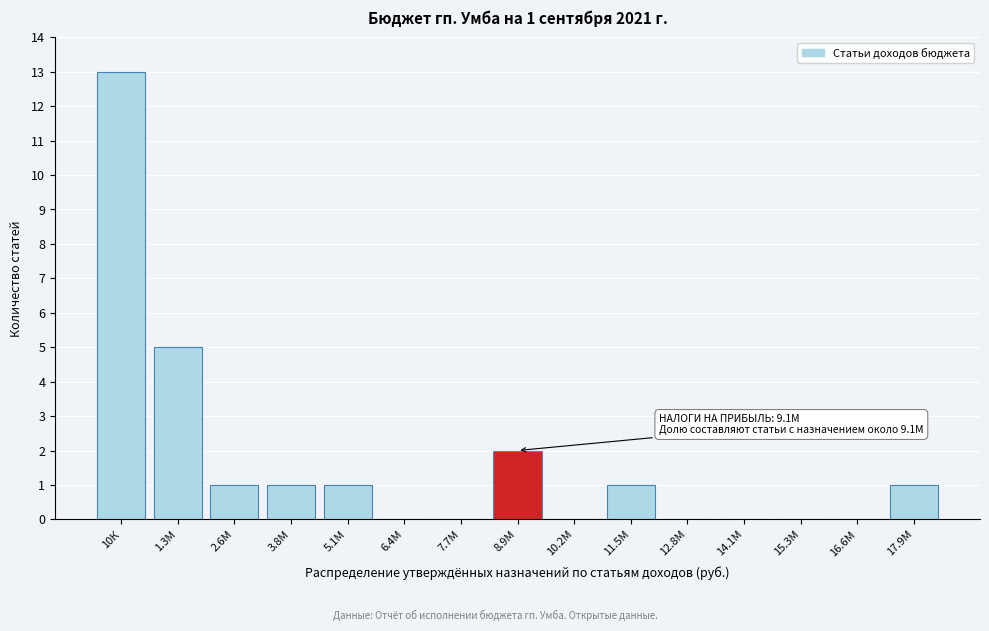

Reading left to right, what are all the values shown in this chart?

10К=13	1.3М=5	2.6М=1	3.8М=1	5.1М=1	6.4М=0	7.7М=0	8.9М=2	10.2М=0	11.5М=1	12.8М=0	14.1М=0	15.3М=0	16.6М=0	17.9М=1